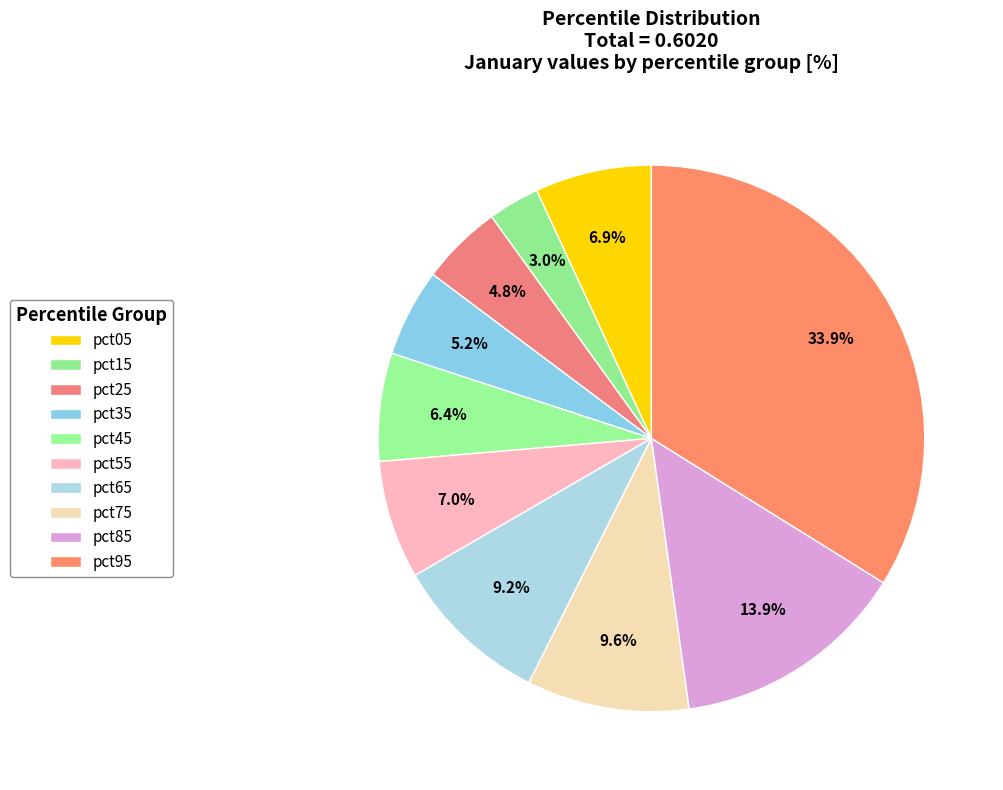

What is the largest slice in the pie chart?

pct95